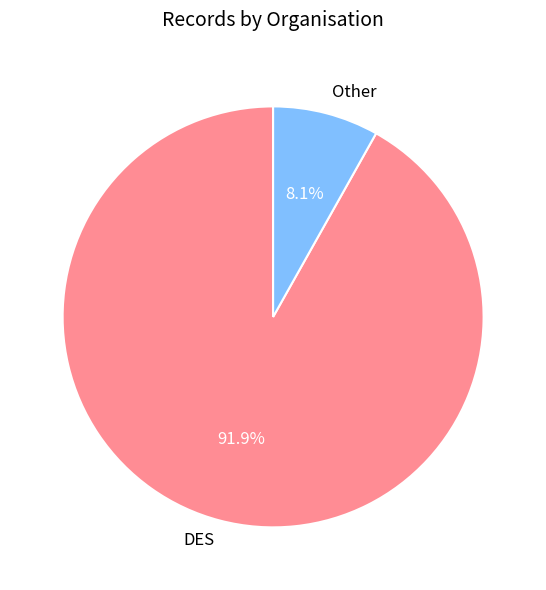

To the nearest percent, what is the combined percentage of DES and Other?

100%